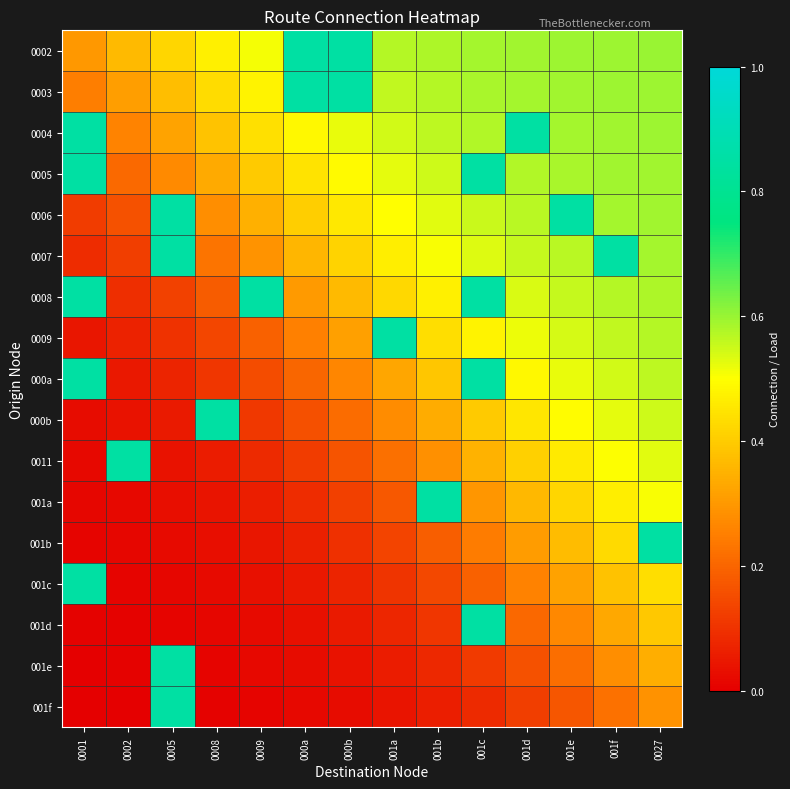

Which series has the largest total across all categories?

0002